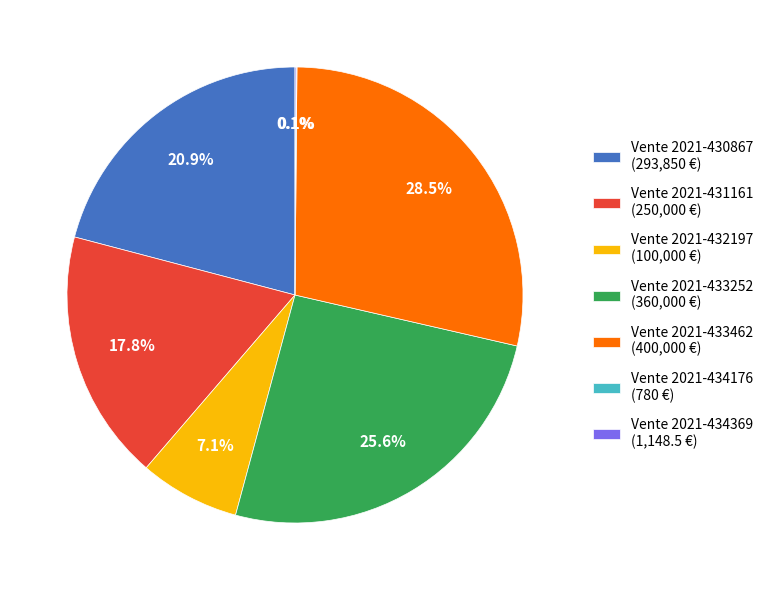

What is the largest slice in the pie chart?

Vente 2021-433462 (400,000 €)